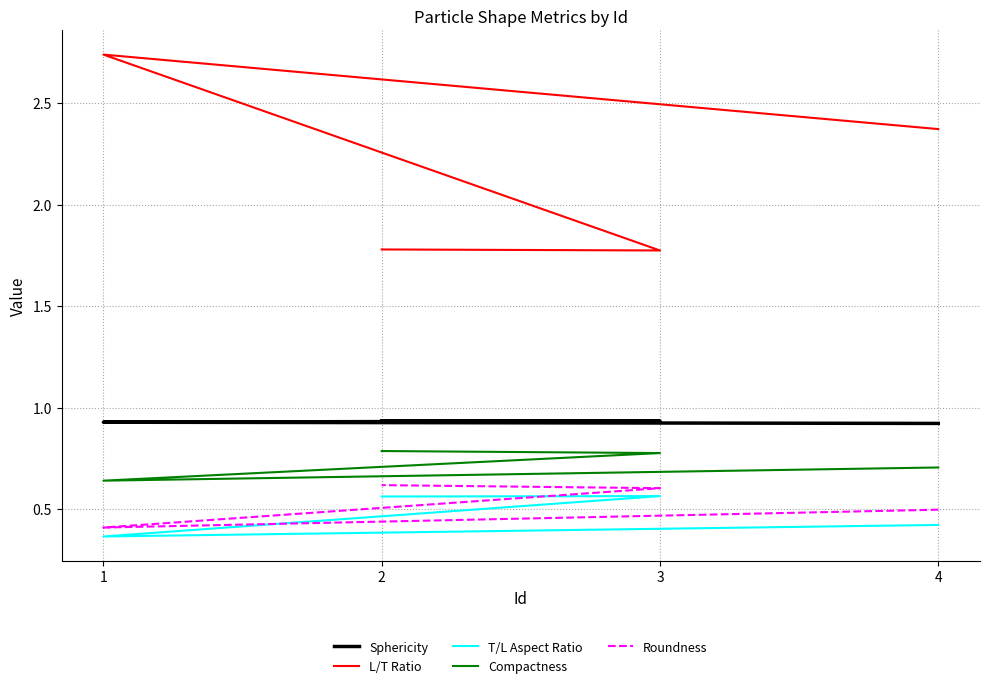

True or false: Compactness and L/T Ratio cross at least once.

False